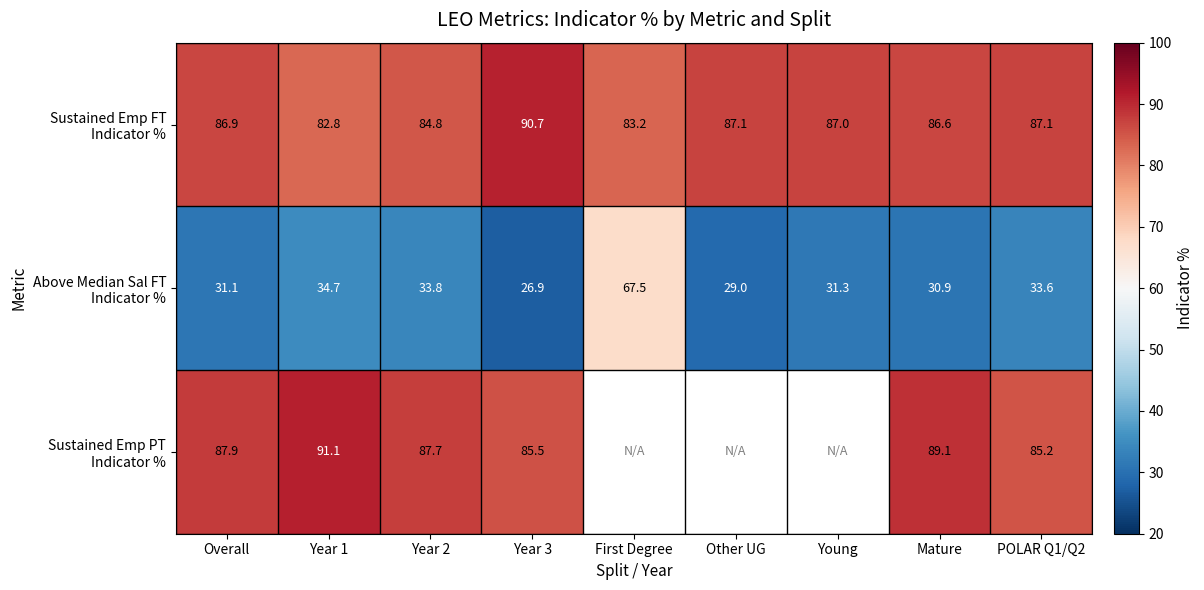

At which label is Sustained Emp PT Indicator % closest to 88?

Overall